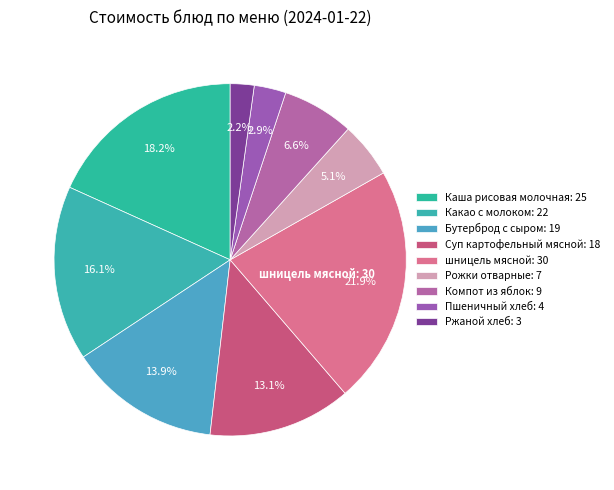

To the nearest percent, what is the difference between the шницель мясной and Ржаной хлеб slice percentages?

20%